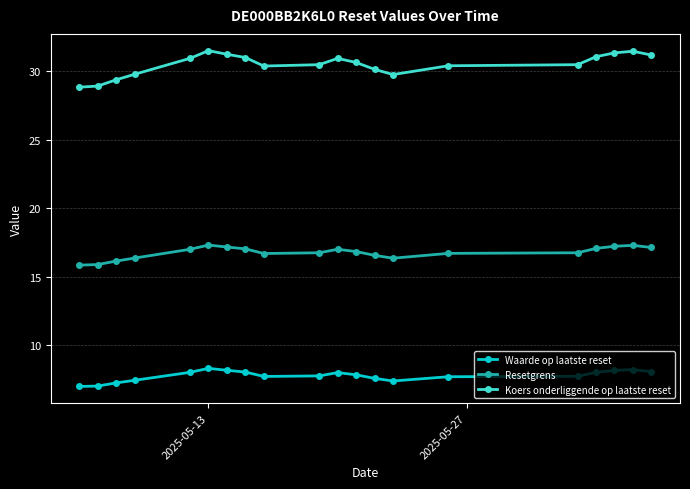

What is the value of the Koers onderliggende op laatste reset point at the 5th from the left?

30.9